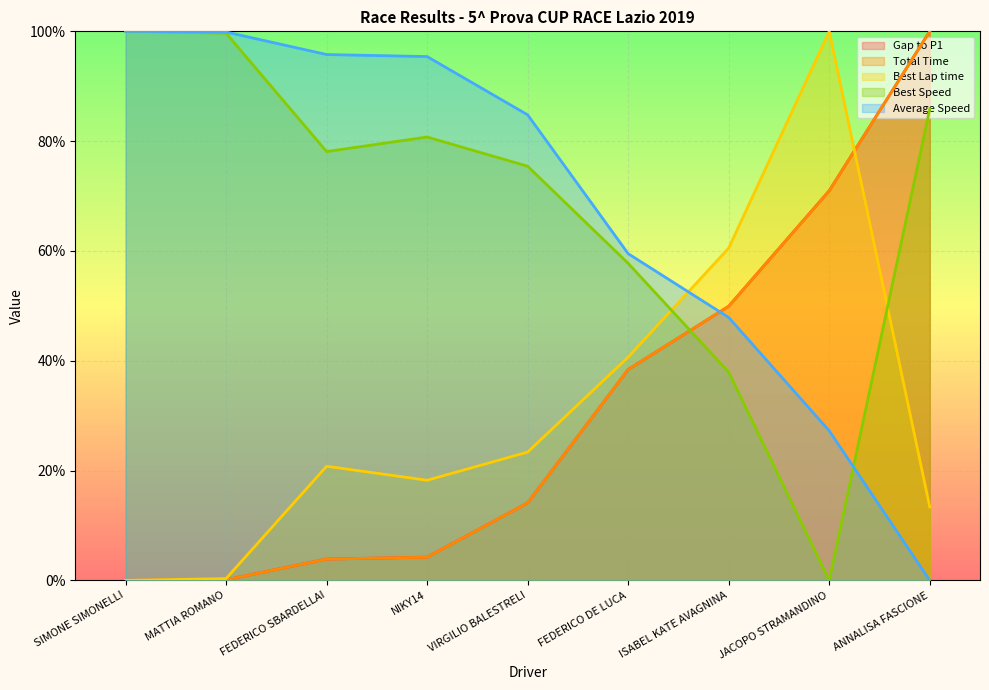

True or false: Gap to P1 and Average Speed intersect in this chart.

True